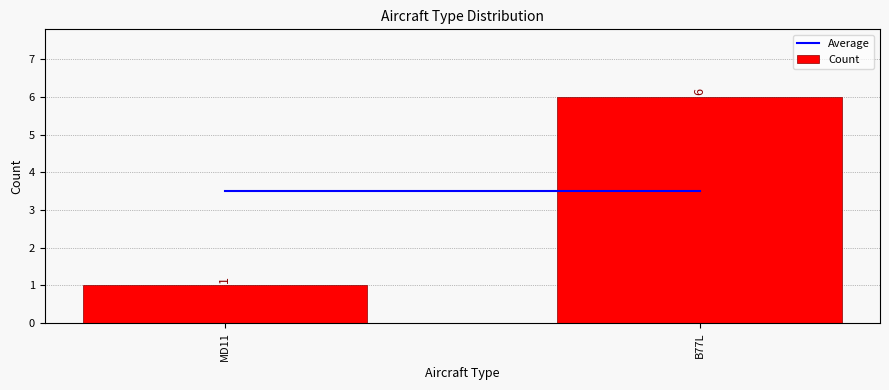

List the labels in order of value, largest first.

B77L, MD11